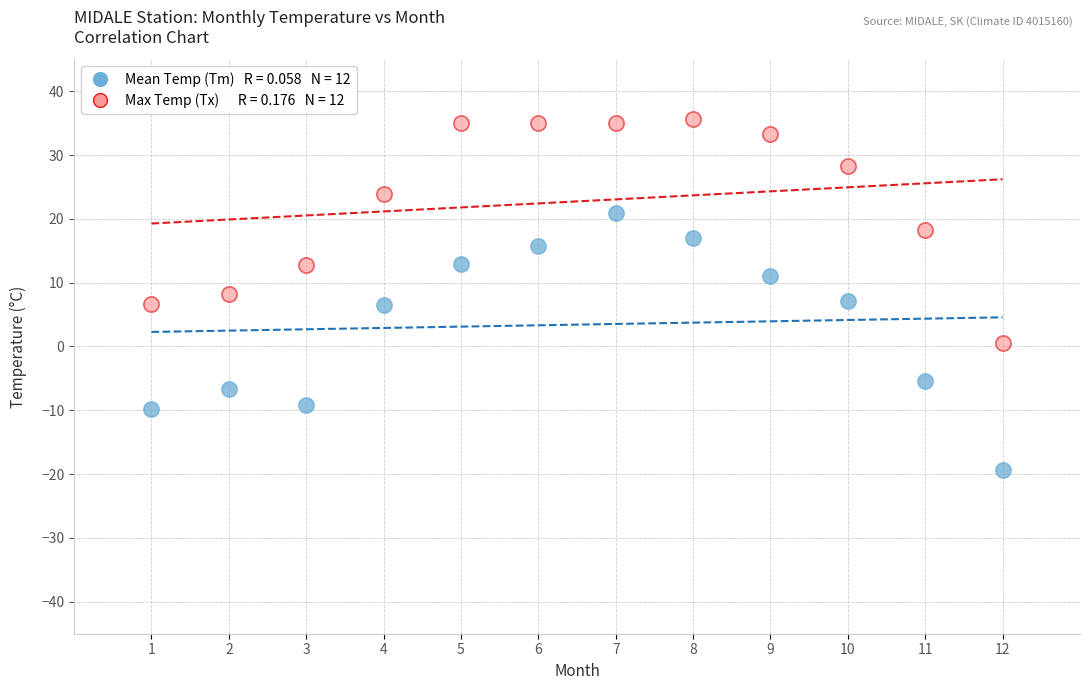

Across all data points, what is the range of X values (max minus min)?

11.0